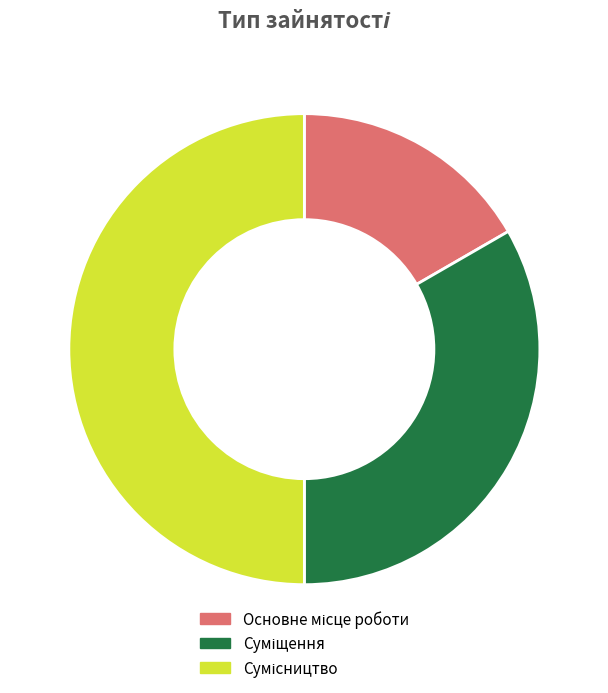

Does Сумісництво represent more than half of the total?

No